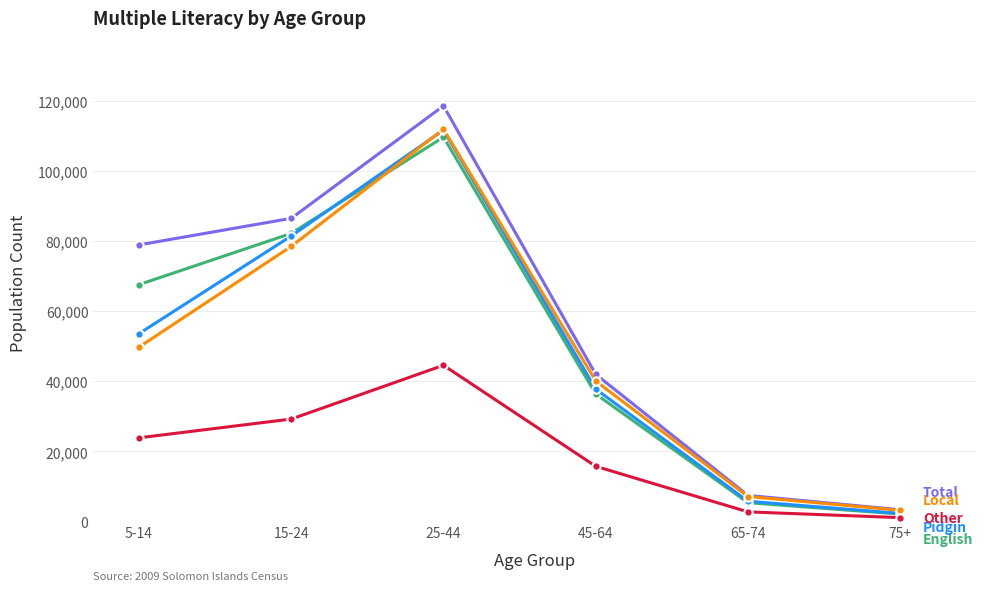

Reading right to left, extract all data points from this chart.

Total: 75+=3381	65-74=7480	45-64=42013	25-44=118554	15-24=86488	5-14=78915
English: 75+=2158	65-74=5402	45-64=36408	25-44=109642	15-24=82187	5-14=67587
Pidgin: 75+=2356	65-74=5812	45-64=37817	25-44=111652	15-24=81456	5-14=53611
Local: 75+=3226	65-74=7155	45-64=40106	25-44=111892	15-24=78492	5-14=49761
Other: 75+=1142	65-74=2780	45-64=15778	25-44=44584	15-24=29245	5-14=23898